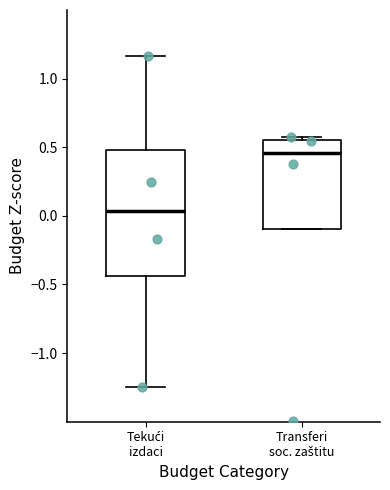

Reading left to right, transcribe this box plot: for each box, give where its median line is, the range the box spans, and where its two whiskers end, as read against the y-axis. The values are not printed on the chart, so give them approximately, as read against the axis.

Tekući izdaci: median 0.05, box -0.45 to 0.50, whiskers -1.25 to 1.15
Transferi soc. zaštitu: median 0.45, box -0.10 to 0.55, whiskers -0.10 to 0.55 (just above the box's upper edge)